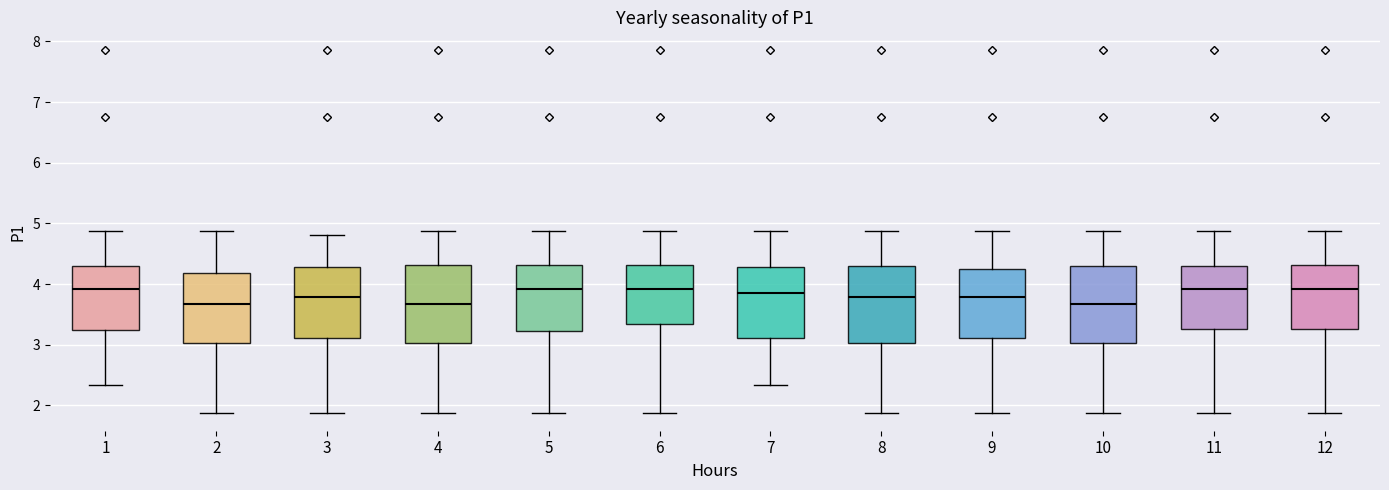

Reading left to right, transcribe this box plot: for each box, give where its median line is, the range the box spans, and where its two whiskers end, as read against the y-axis. The values are not printed on the chart, so give them approximately, as read against the axis.

1: median 3.9, box 3.2 to 4.3, whiskers 2.3 to 4.9
2: median 3.7, box 3.0 to 4.2, whiskers 1.9 to 4.9
3: median 3.8, box 3.1 to 4.3, whiskers 1.9 to 4.8
4: median 3.7, box 3.0 to 4.3, whiskers 1.9 to 4.9
5: median 3.9, box 3.2 to 4.3, whiskers 1.9 to 4.9
6: median 3.9, box 3.3 to 4.3, whiskers 1.9 to 4.9
7: median 3.9, box 3.1 to 4.3, whiskers 2.3 to 4.9
8: median 3.8, box 3.0 to 4.3, whiskers 1.9 to 4.9
9: median 3.8, box 3.1 to 4.3, whiskers 1.9 to 4.9
10: median 3.7, box 3.0 to 4.3, whiskers 1.9 to 4.9
11: median 3.9, box 3.3 to 4.3, whiskers 1.9 to 4.9
12: median 3.9, box 3.3 to 4.3, whiskers 1.9 to 4.9